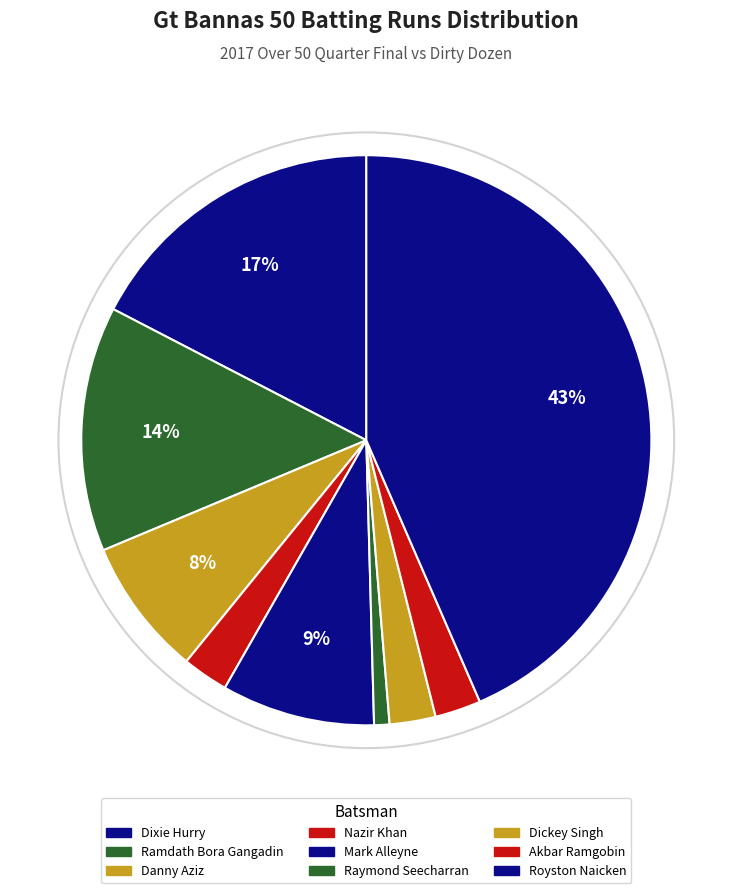

How many segments does this pie chart have?

9